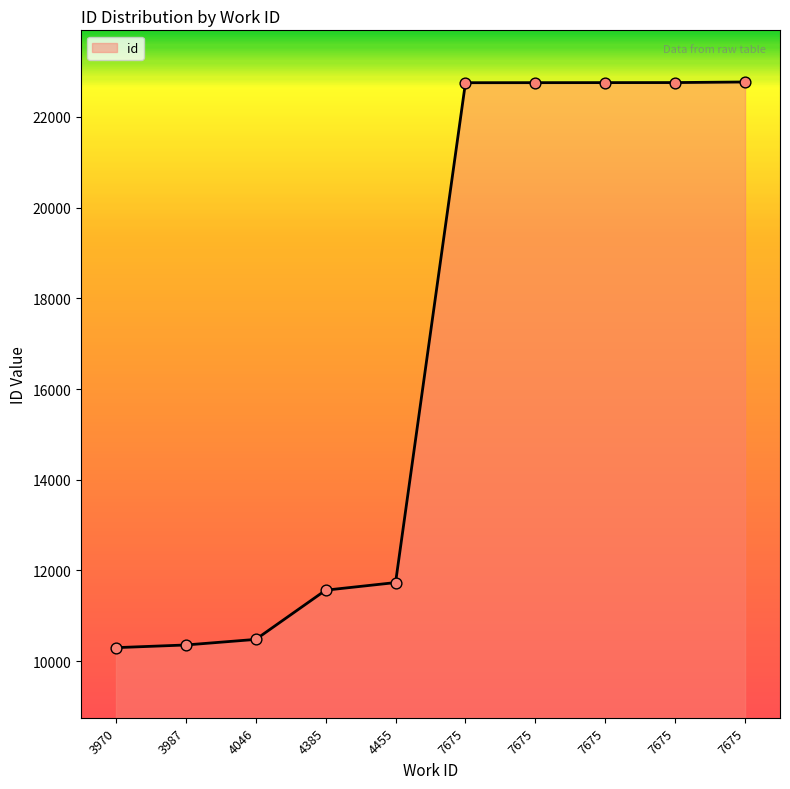

How many lines are shown in the chart?

1